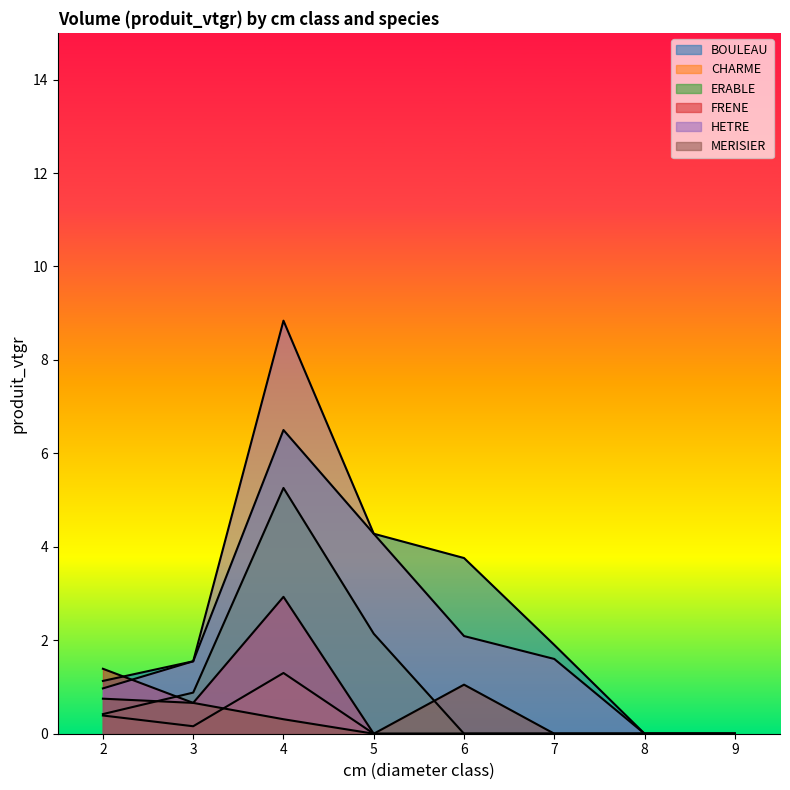

Which series changed the most between 3 and 7?

ERABLE